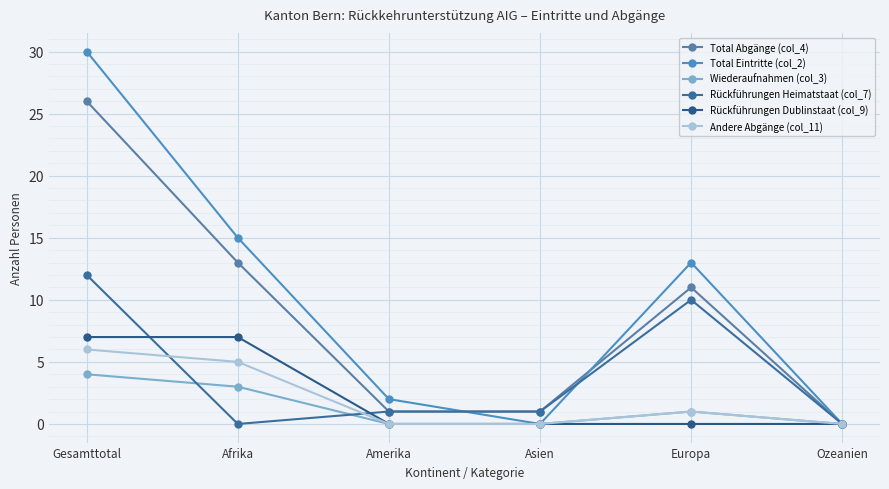

How many categories are shown in the chart?

6